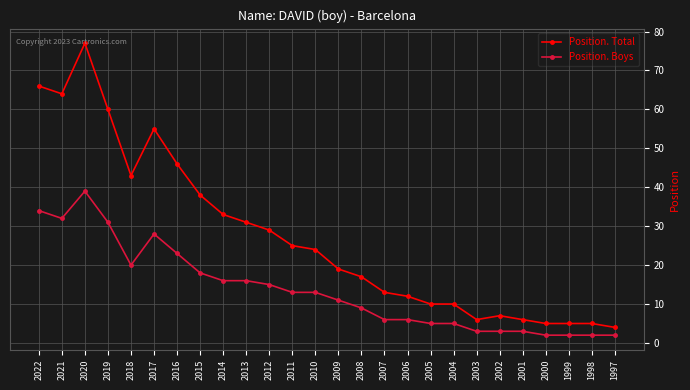

At 2015, list the series in order from smallest to largest.

Position. Boys, Position. Total